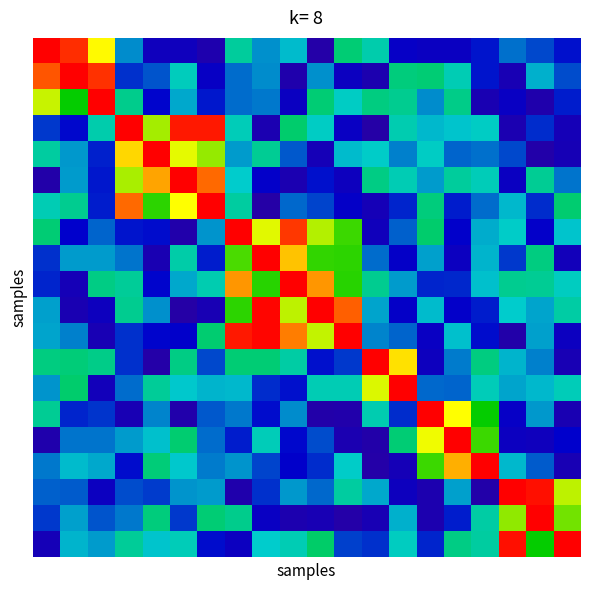

What is the maximum value shown in the chart?

1.0